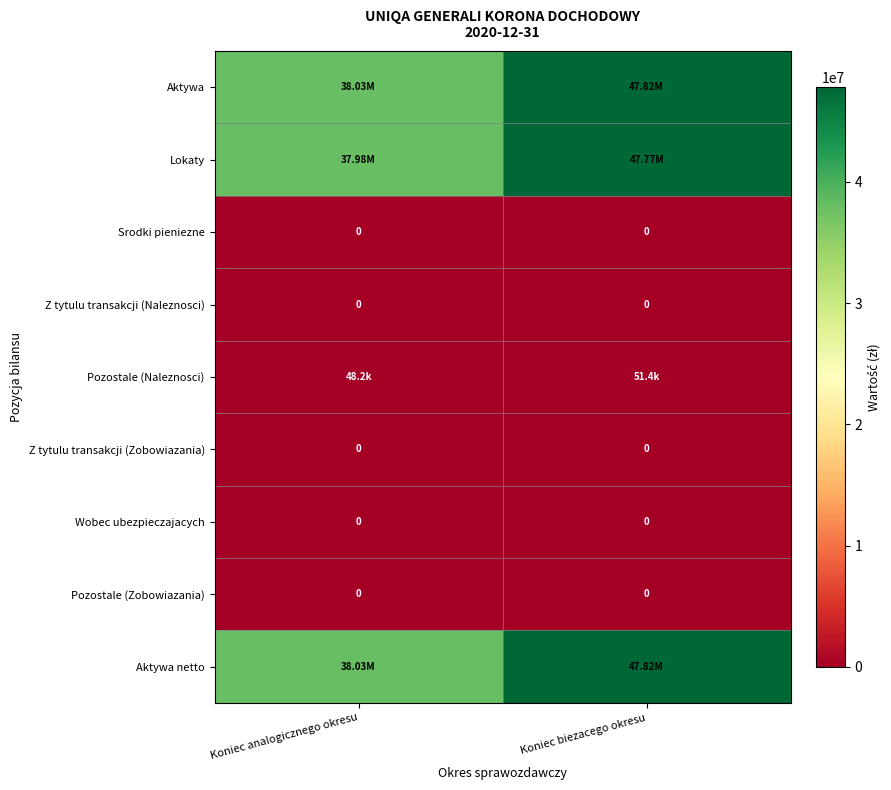

How many series are shown in this chart?

9